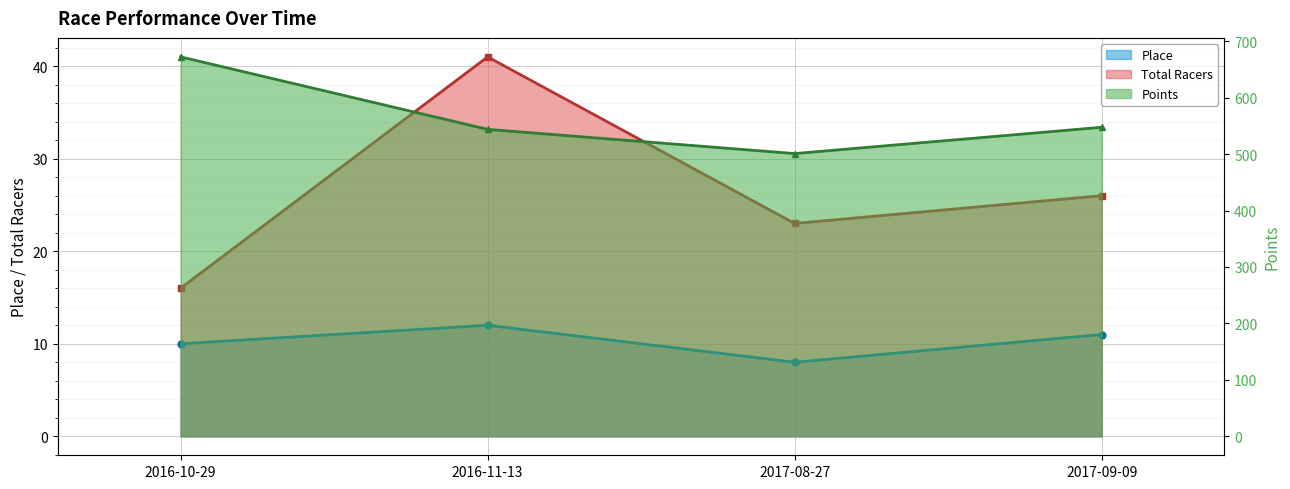

Is the value of Place at 2017-08-27 greater than the value of Points at 2016-11-13?

No